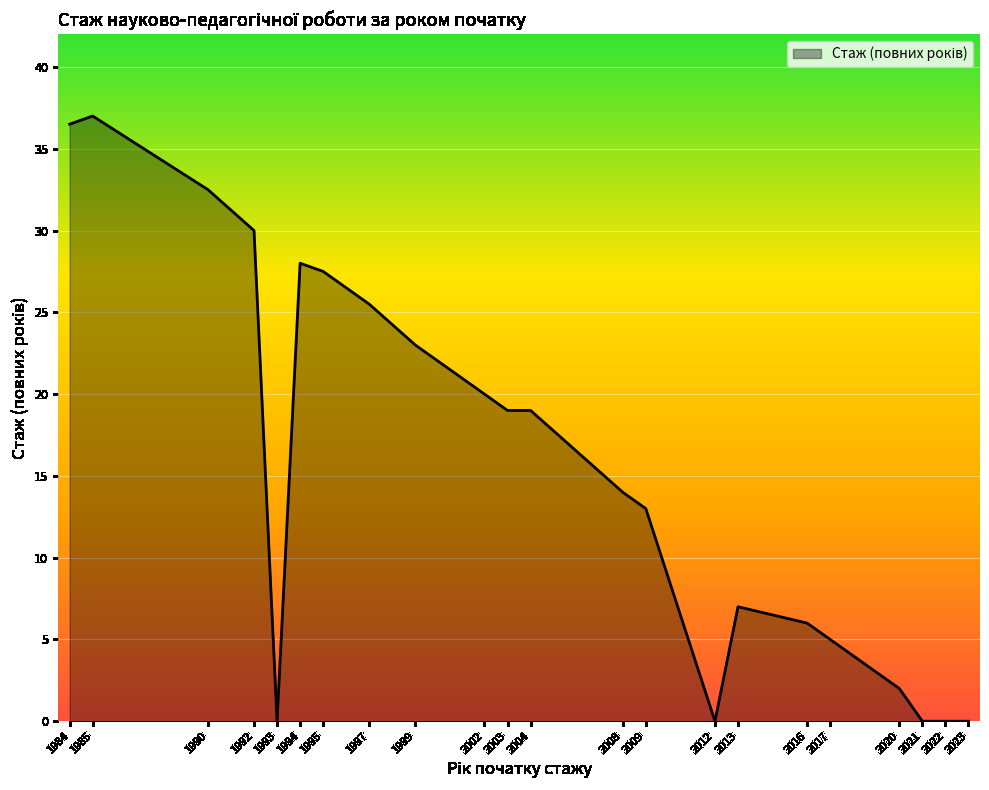

What is the ratio of the value at 1984 to the value at 1999?

1.6